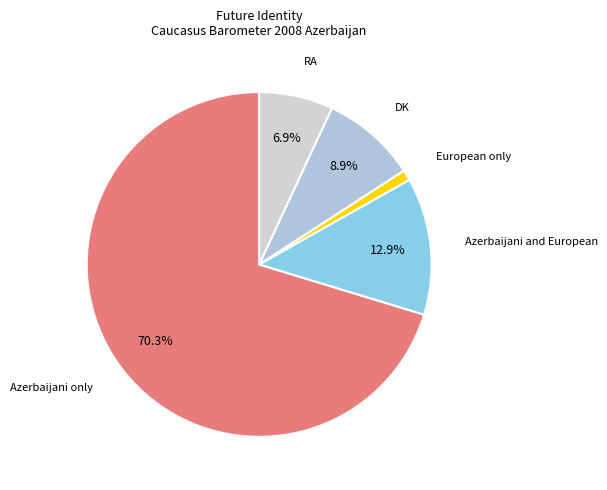

Which category has the smallest portion of the pie?

European only